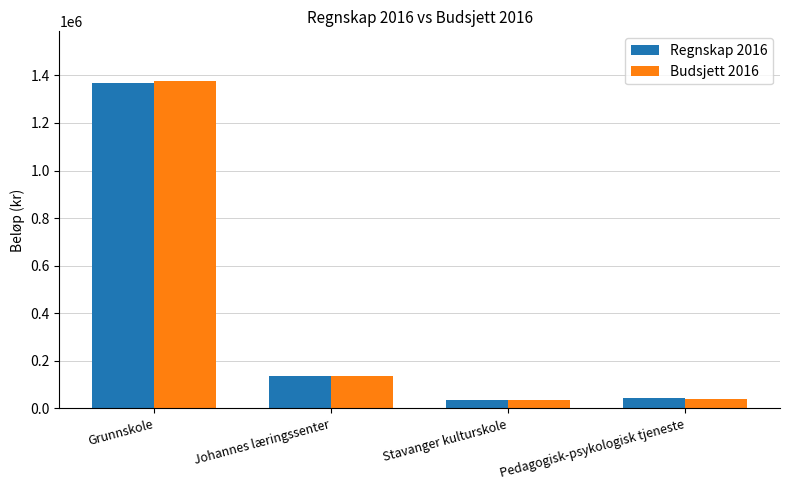

How many groups of bars are there?

4